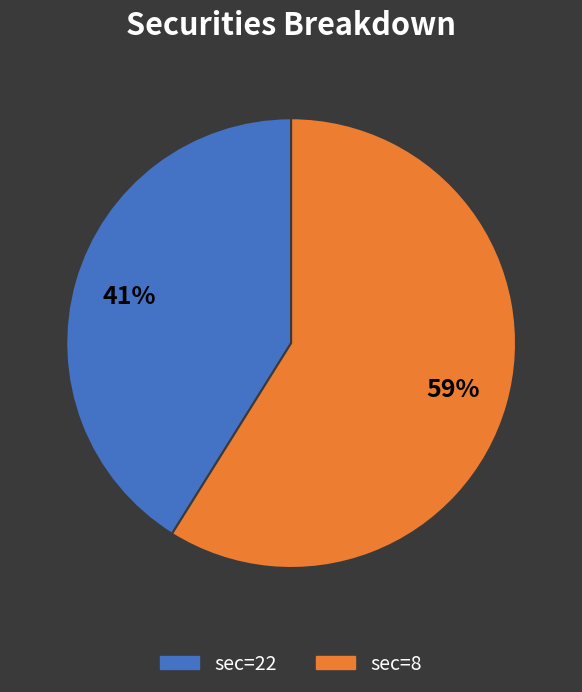

To the nearest percent, what is the difference between the largest and smallest slice percentages?

18%